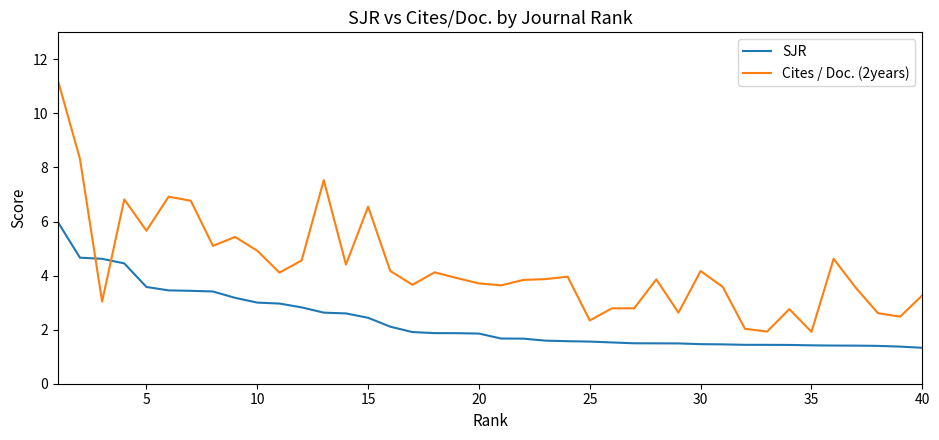

Which series has the largest range (max minus min)?

Cites / Doc. (2years)